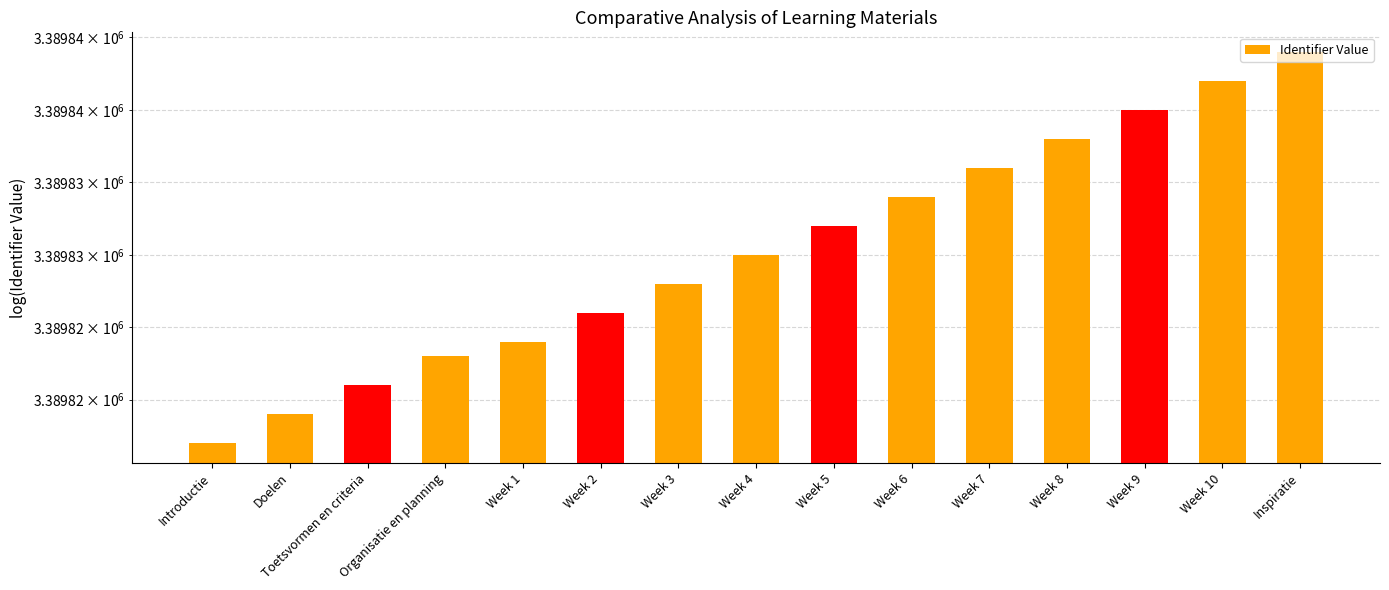

How many data points are less than 3389830?

7